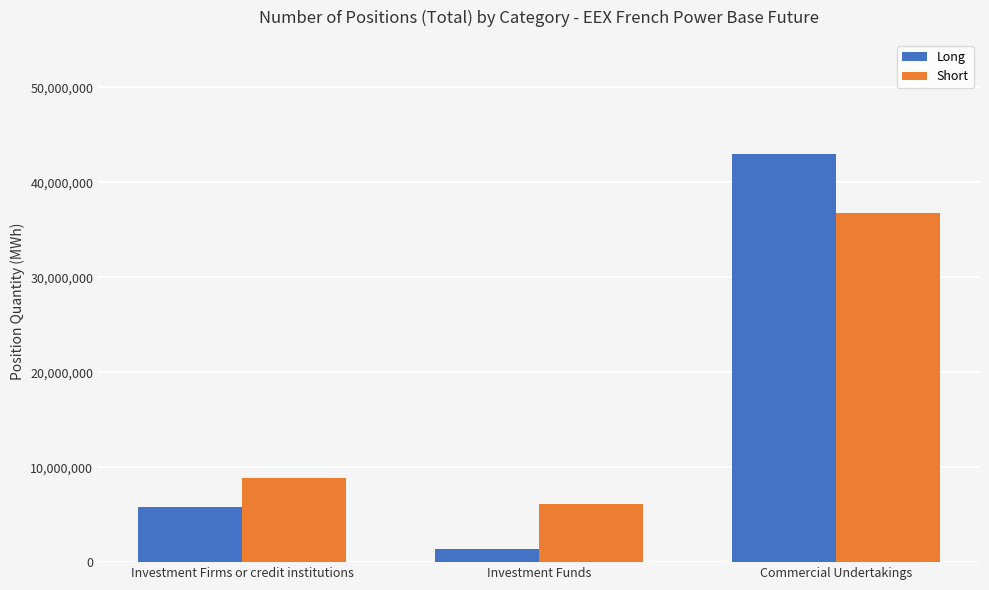

What is the spread (max minus min) of values at Commercial Undertakings?

6205469